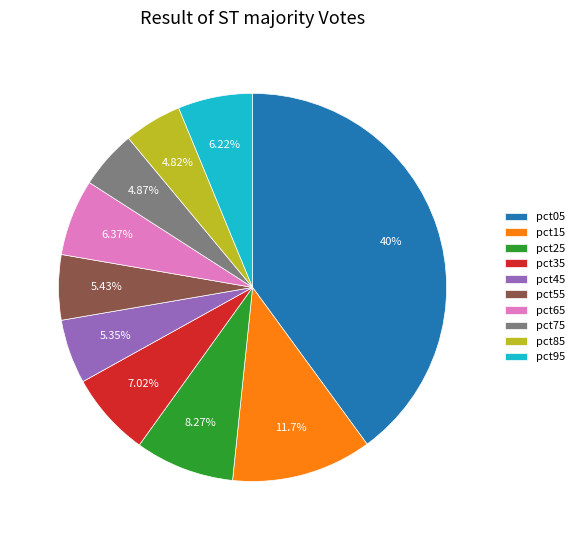

To the nearest percent, what portion does pct65 represent?

6%